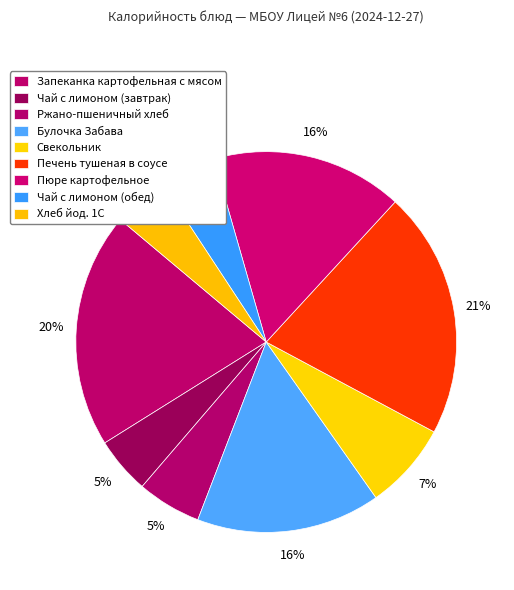

How many slices are in this pie chart?

9